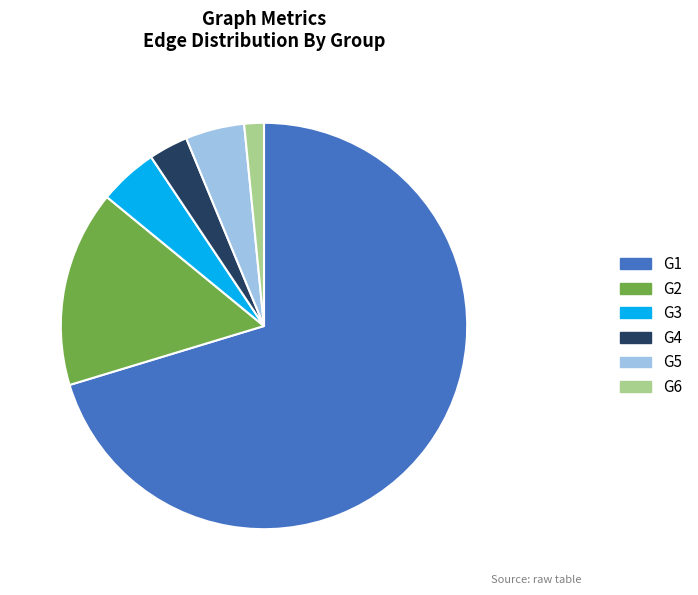

What is the largest slice in the pie chart?

G1